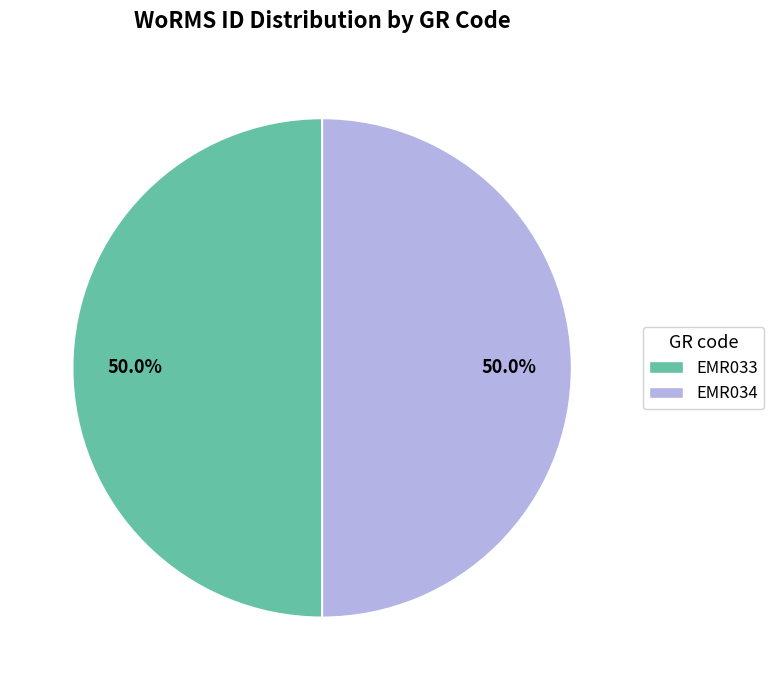

What is the total percentage of EMR033 and EMR034?

100.0%